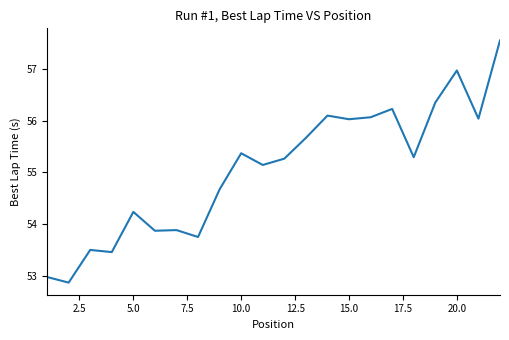

What is the greatest value displayed?

57.5